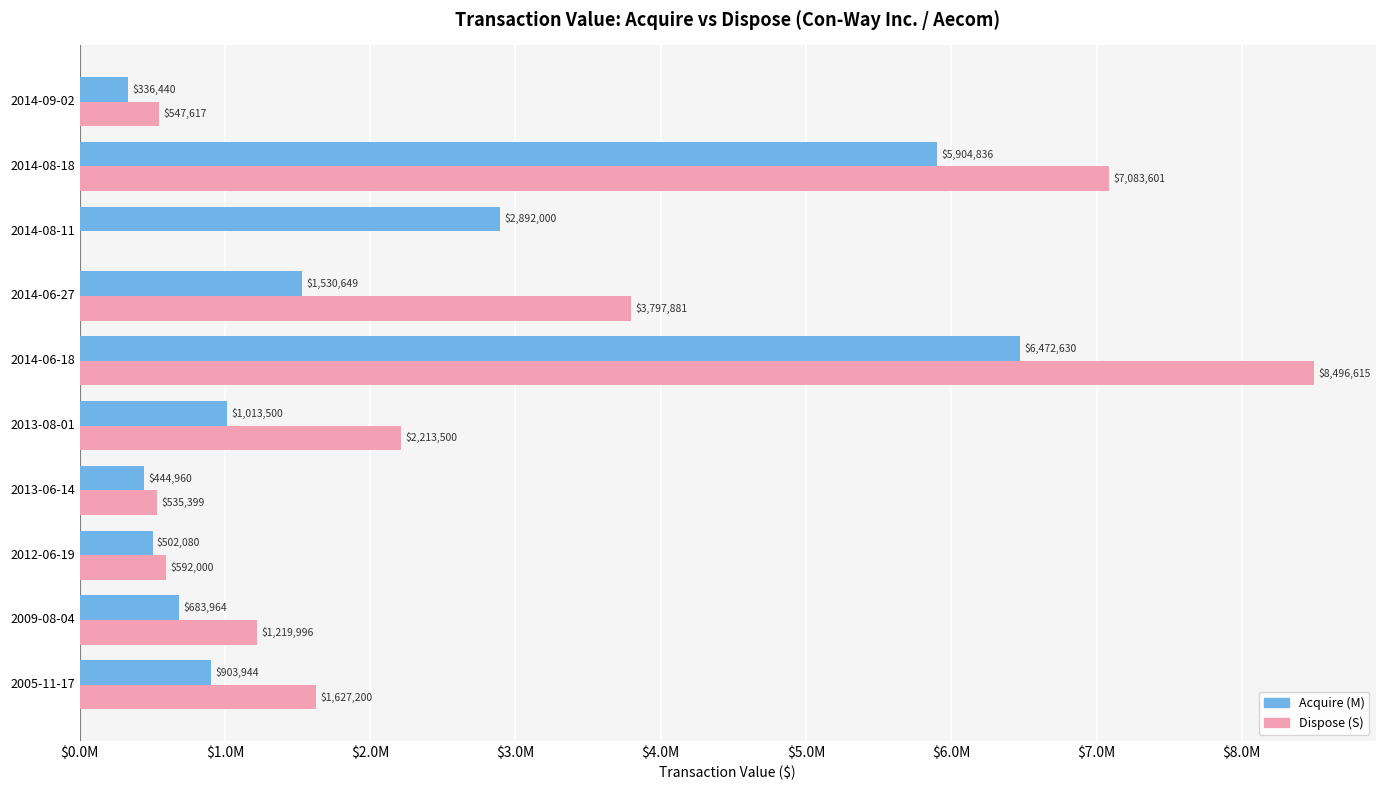

What is the value of the Dispose (S) bar at the 7th from the left?

3797881